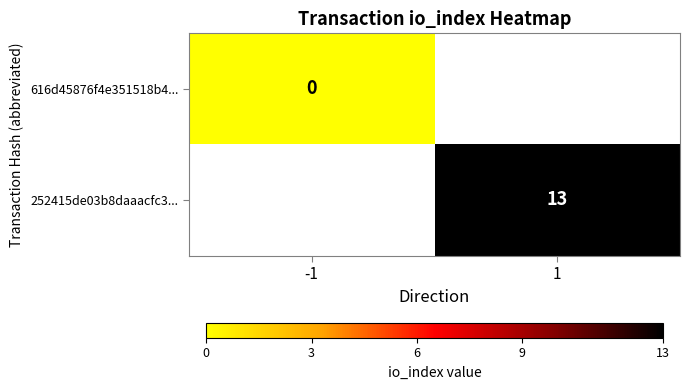

True or false: 252415de03b8daaacfc3... has a value of 3 at 1.

False